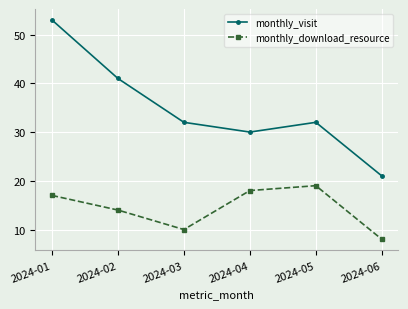

Where is the first local minimum for monthly_download_resource?

2024-03